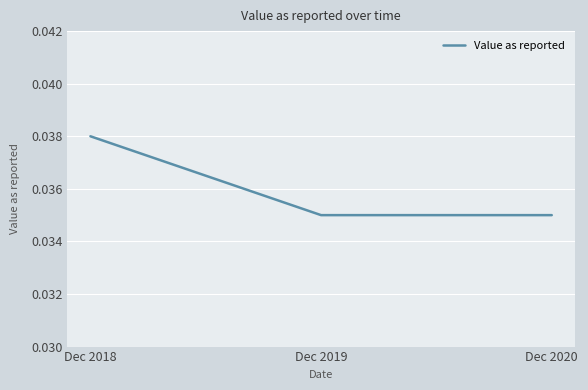

How many categories are shown in the chart?

3